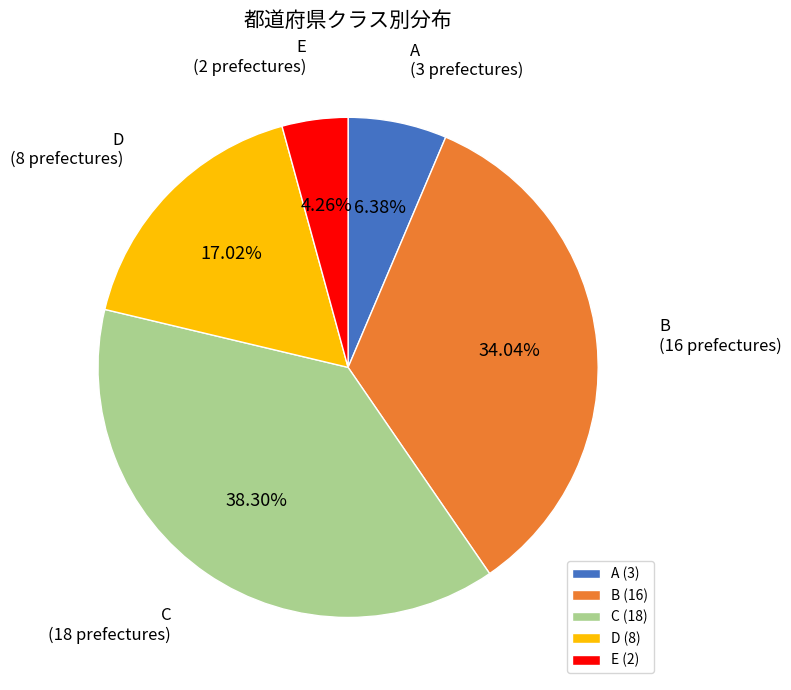

What percentage is the B slice, to the nearest percent?

34%